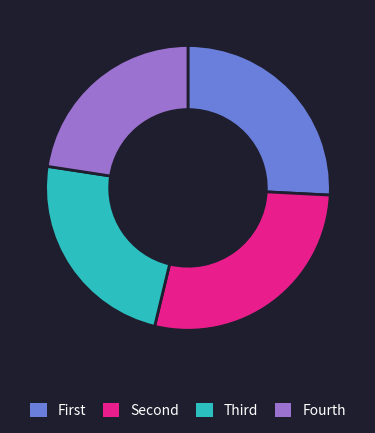

Does any single category account for the majority?

No